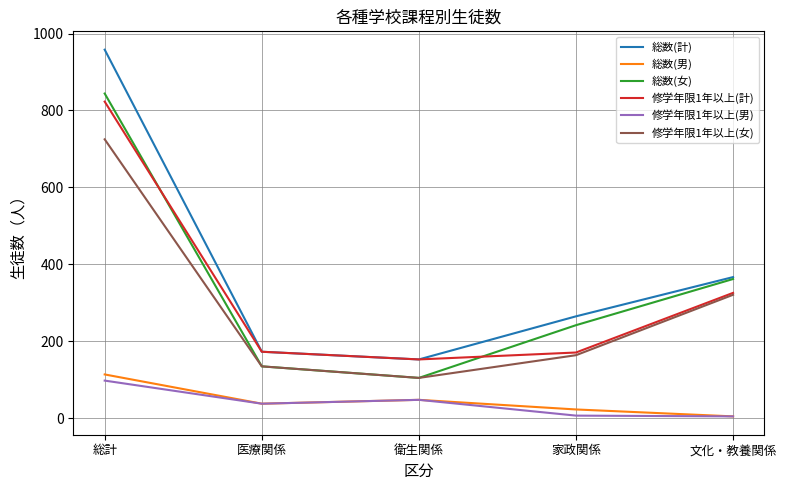

True or false: 総数(女) and 総数(男) intersect in this chart.

False